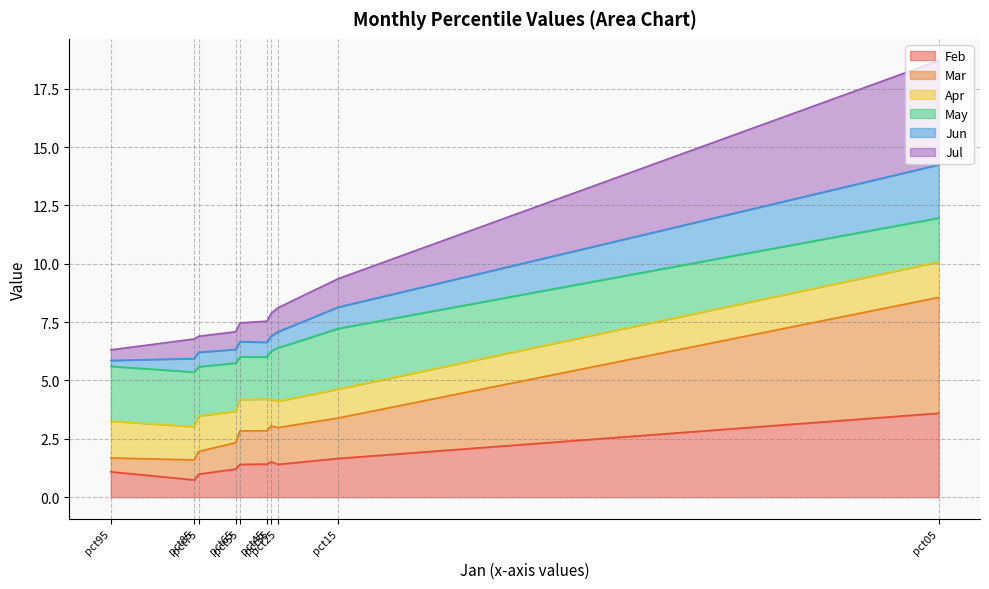

Is it true that Feb equals 1.7 at pct95?

False